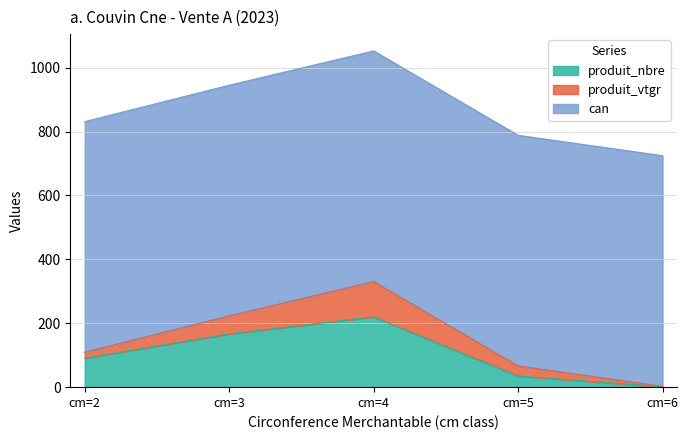

Is it true that produit_vtgr equals 26.2 at cm=2?

False